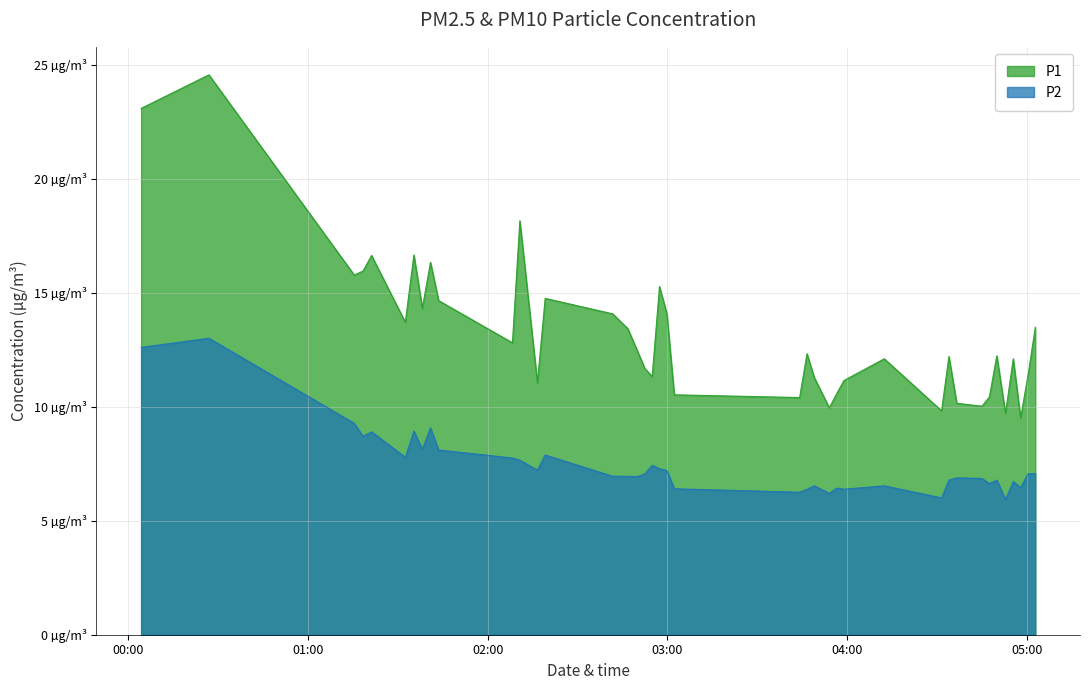

What is the minimum value shown in the chart?

5.9